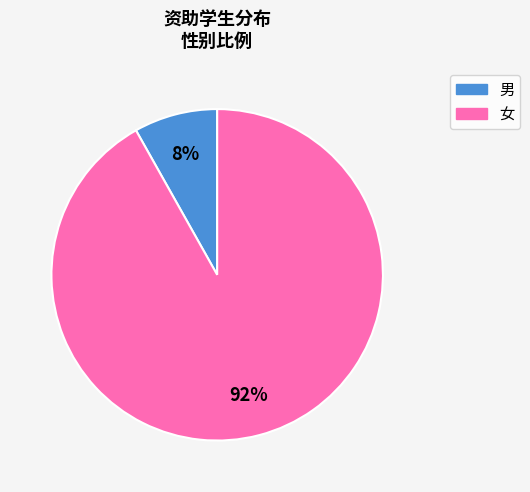

To the nearest percent, what is the average slice percentage?

50%